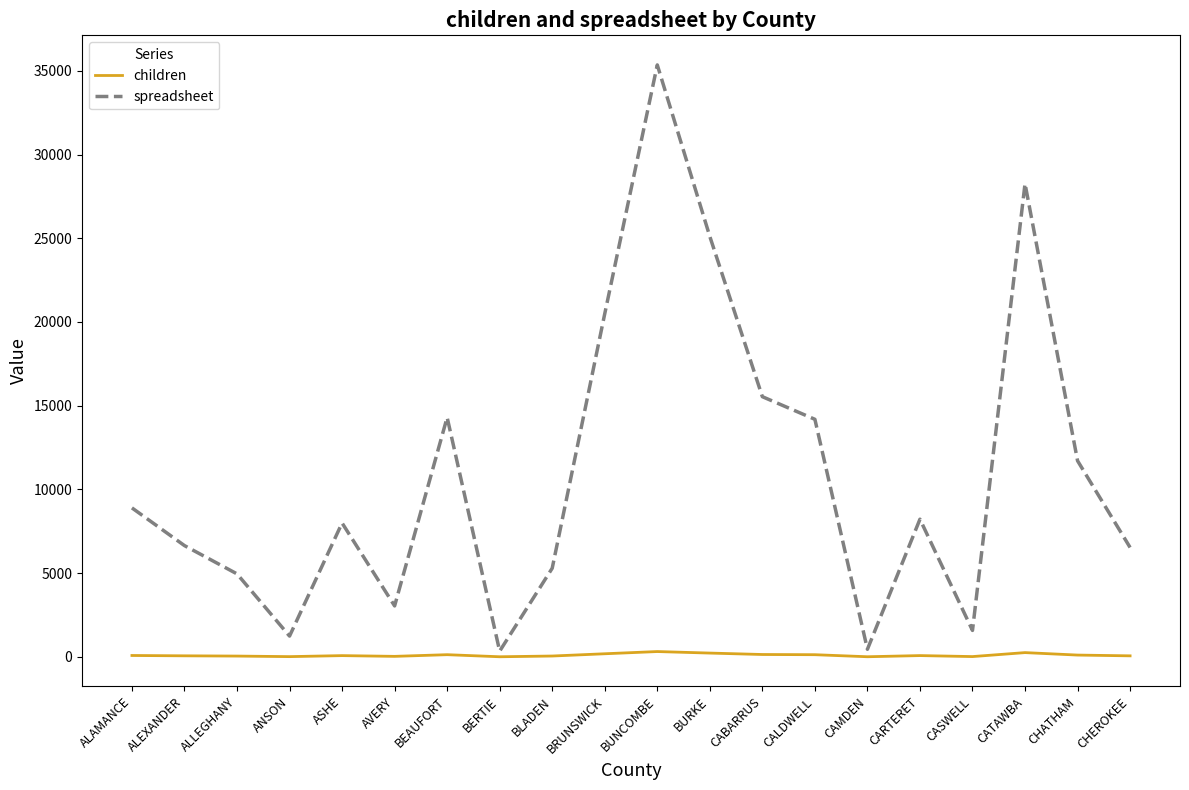

Which series has the largest total across all categories?

spreadsheet